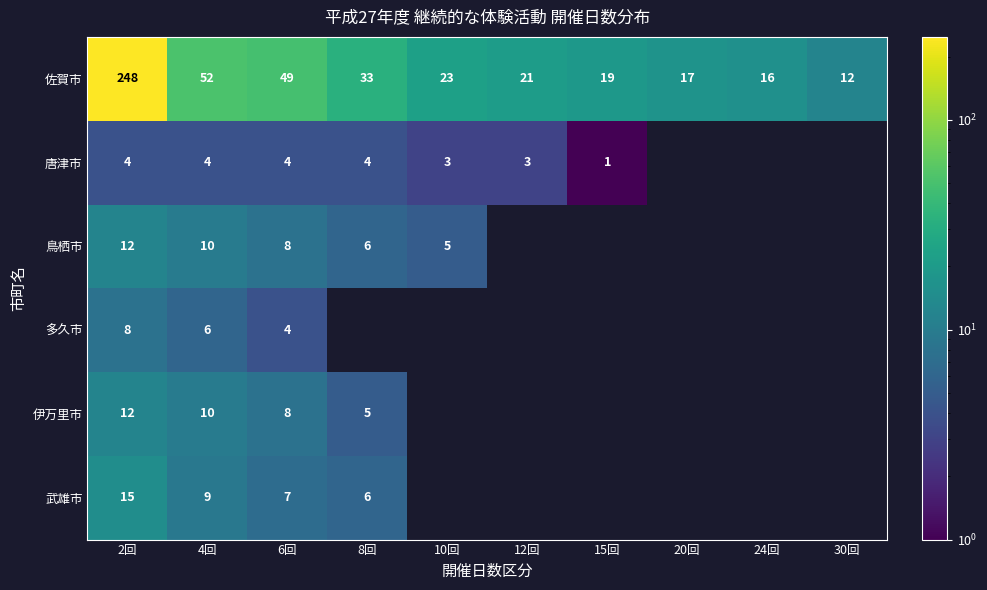

What is the difference between the highest and lowest values at 6回?

45